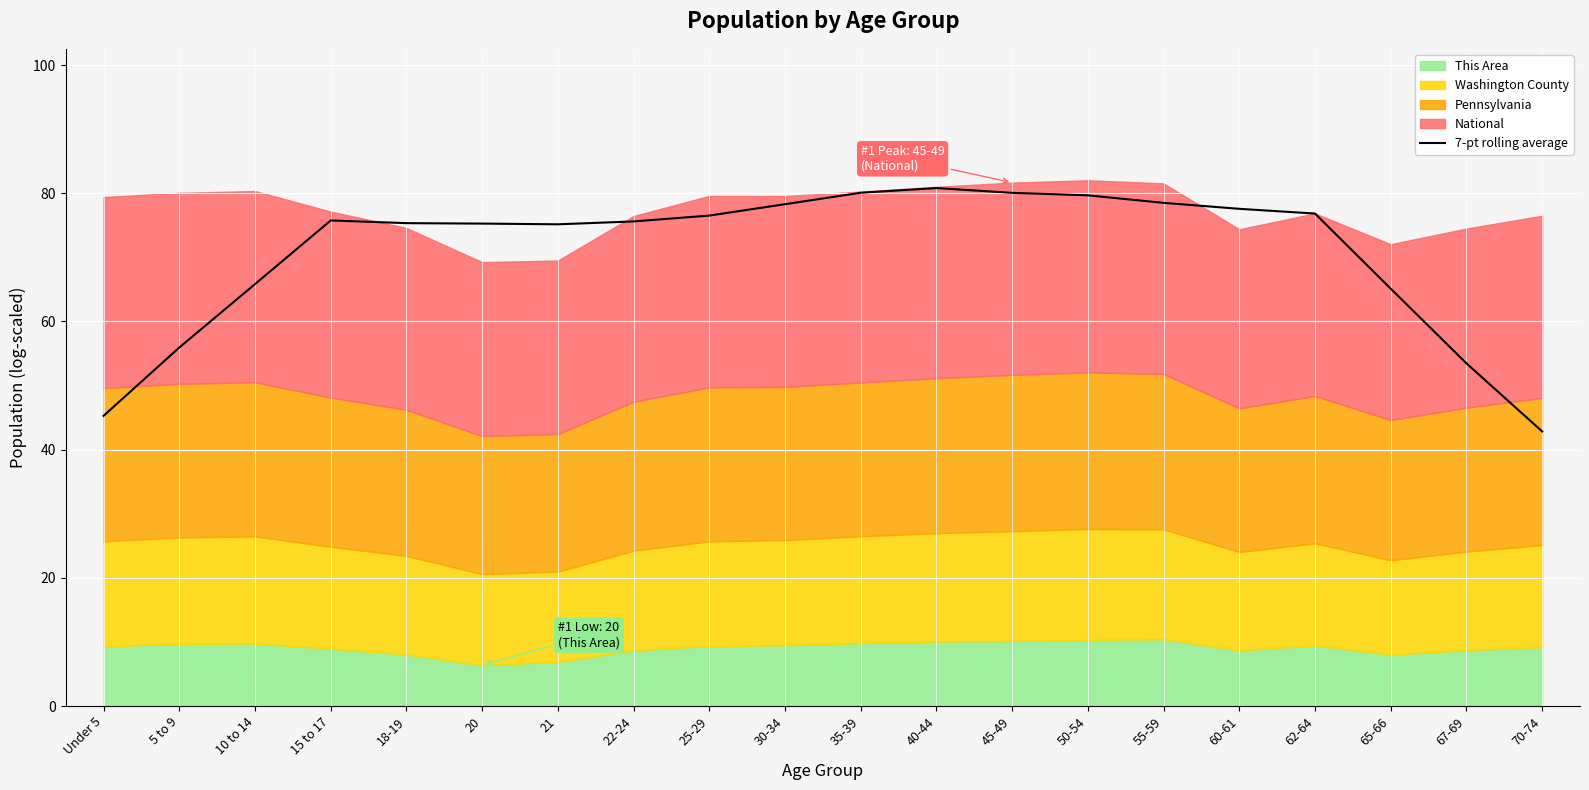

Rank the categories by value from highest to lowest.

40-44, 35-39, 45-49, 50-54, 55-59, 30-34, 60-61, 62-64, 25-29, 15 to 17, 22-24, 18-19, 20, 21, 10 to 14, 65-66, 5 to 9, 67-69, Under 5, 70-74